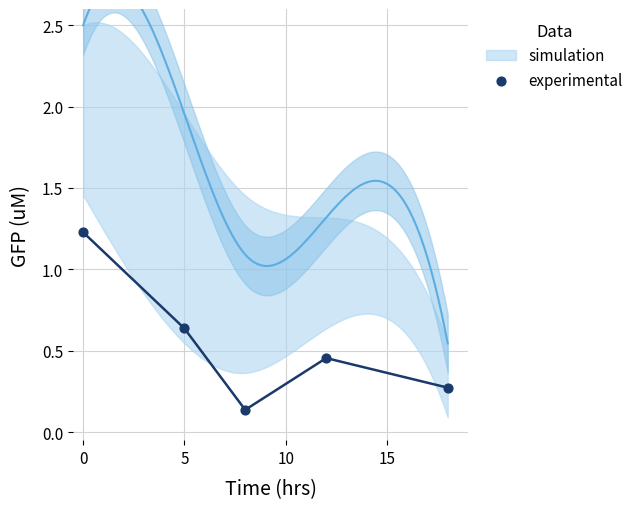

What is the average X value?

8.6